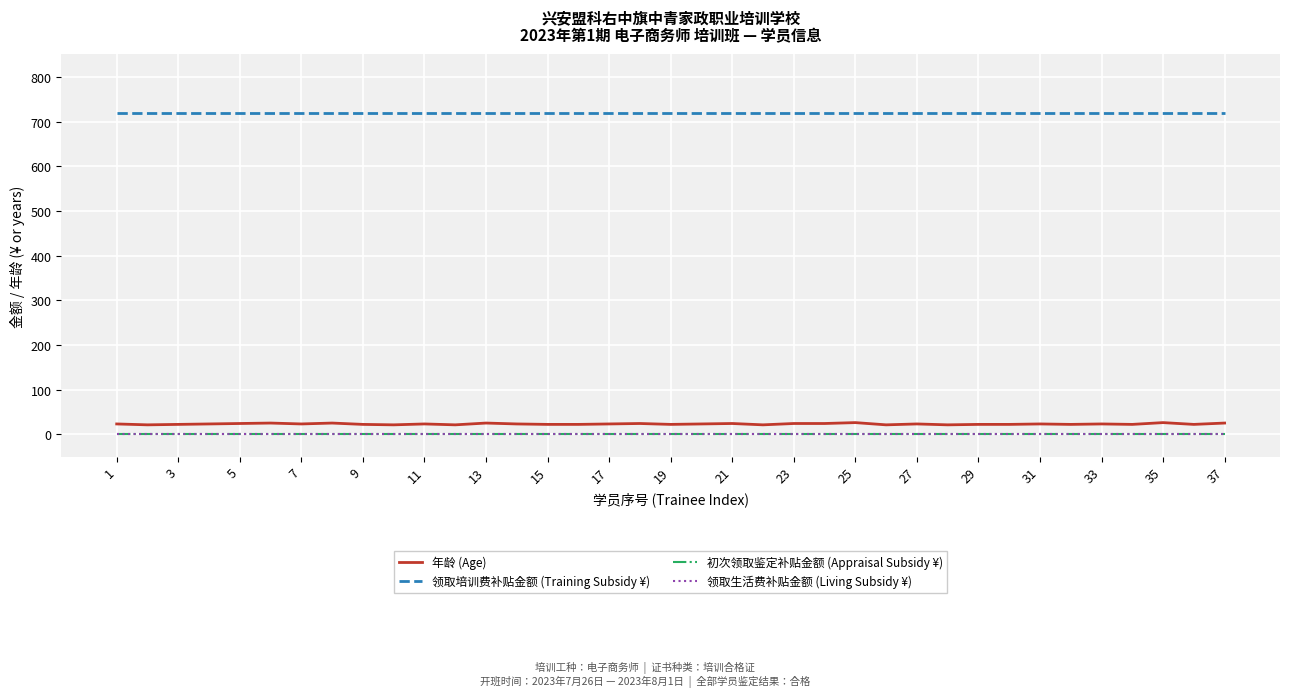

Does the chart have visible grid lines?

Yes